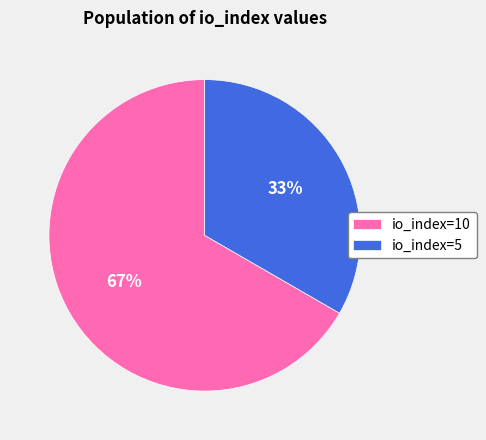

Which category has the smallest portion of the pie?

io_index=5